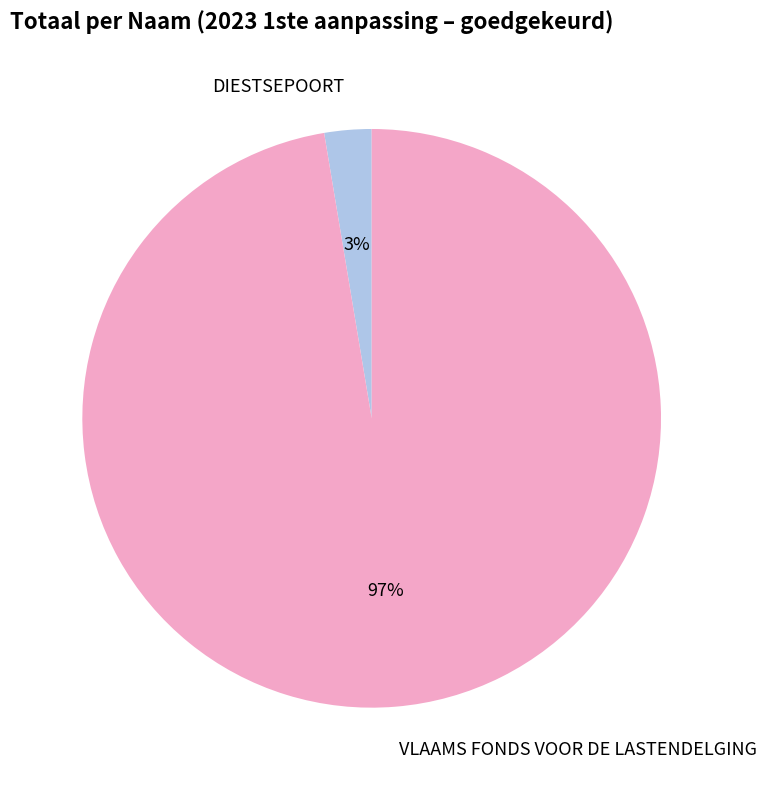

To the nearest percent, what is the combined percentage of DIESTSEPOORT and VLAAMS FONDS VOOR DE LASTENDELGING?

100%